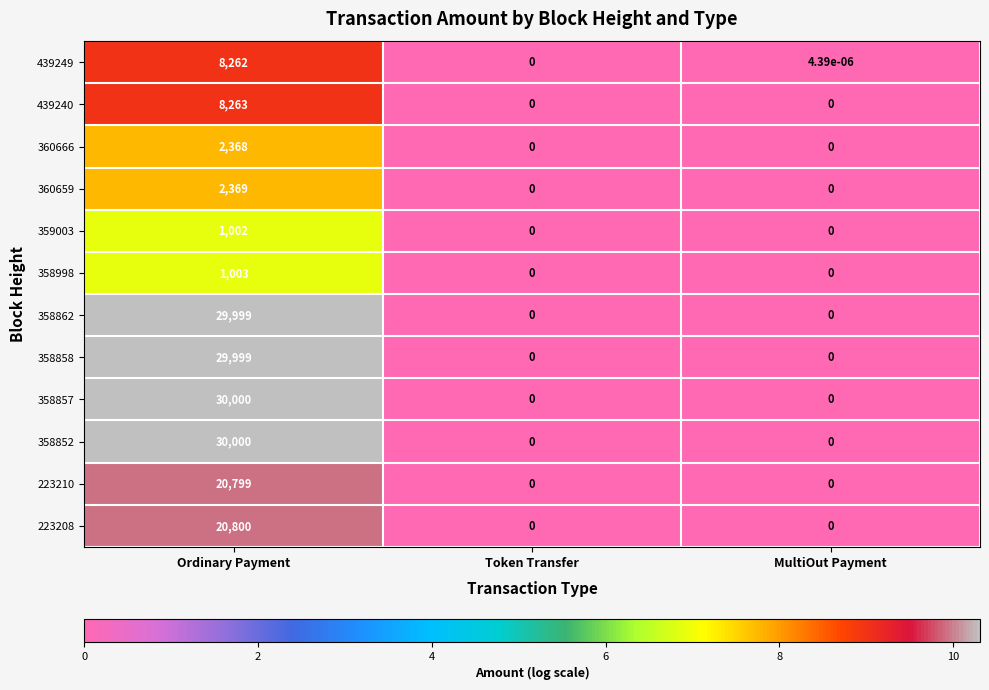

True or false: 223208 has a value of 0.0 at Token Transfer.

True